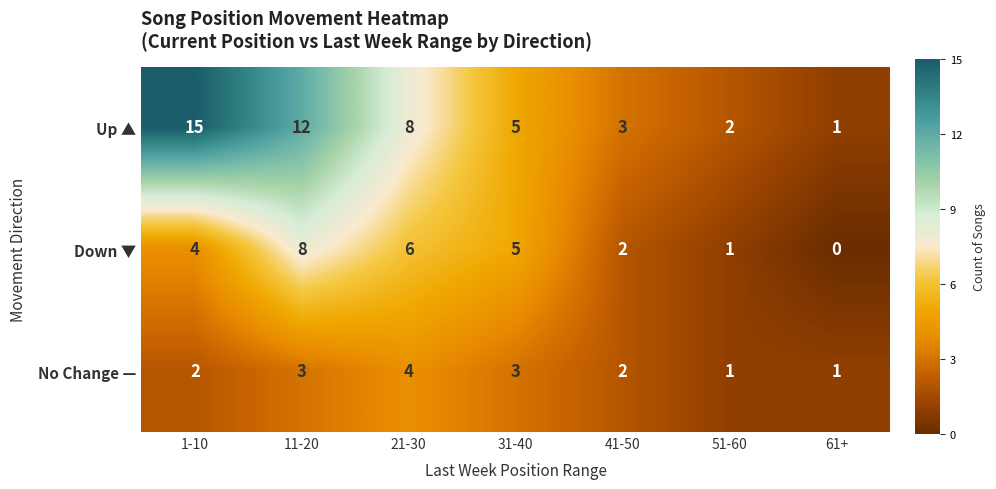

At which category does the chart reach its peak across all series?

1-10